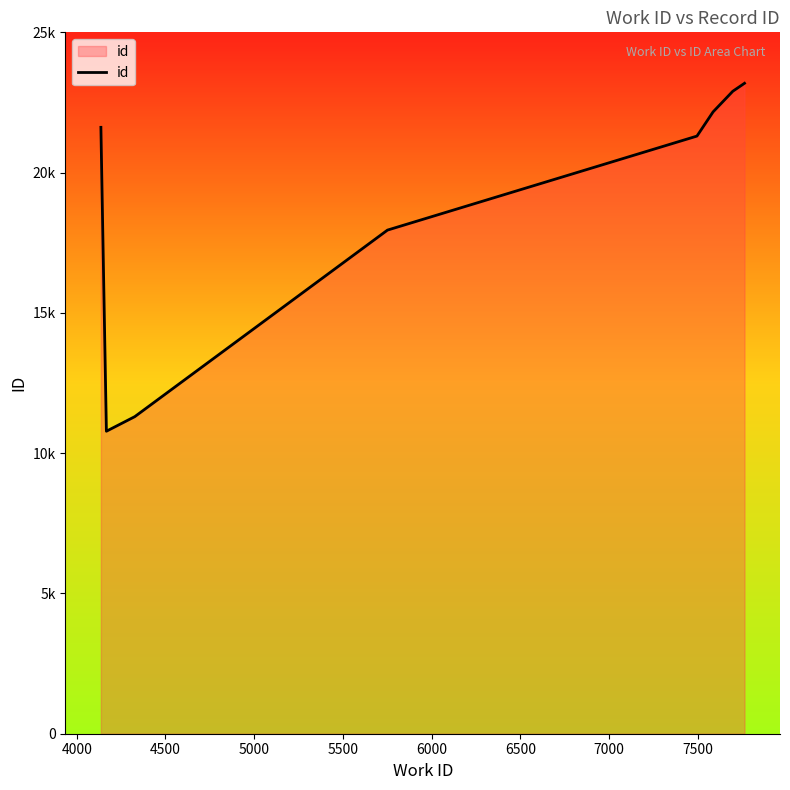

Does the chart have visible grid lines?

No